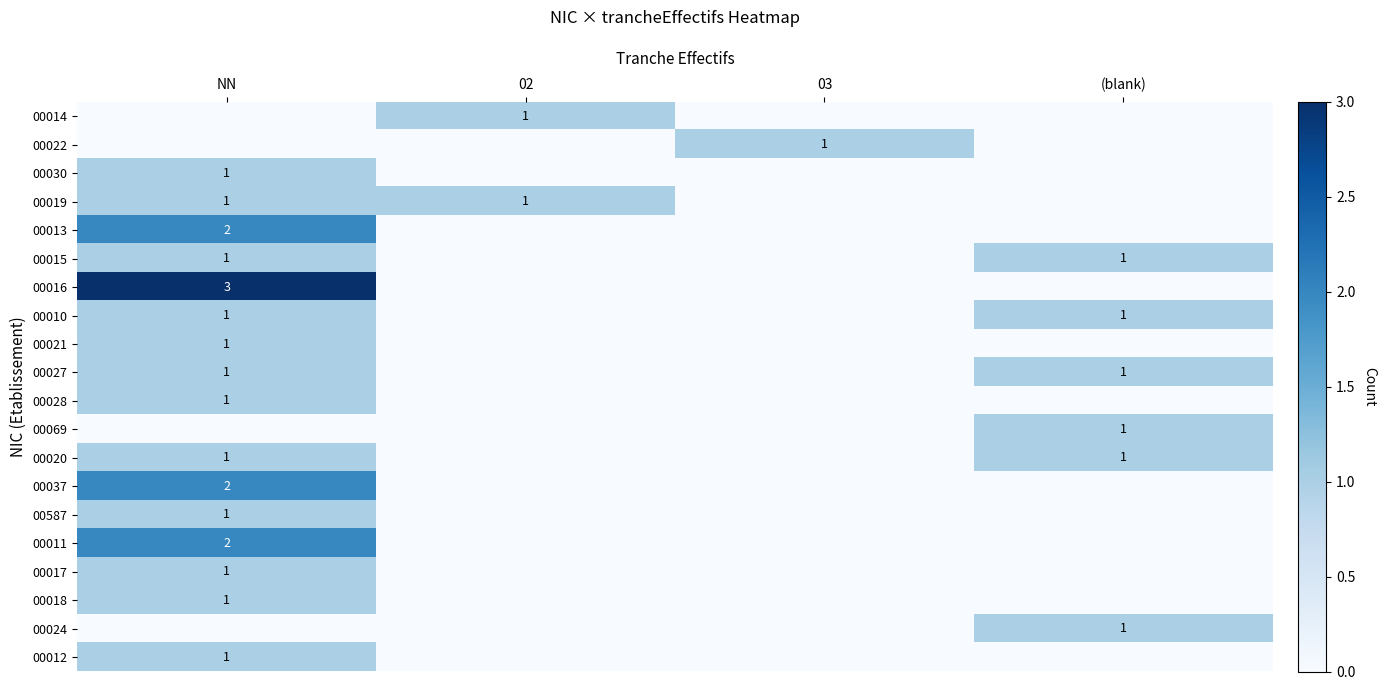

The 00069 series shows 0 at (blank). True or false?

False